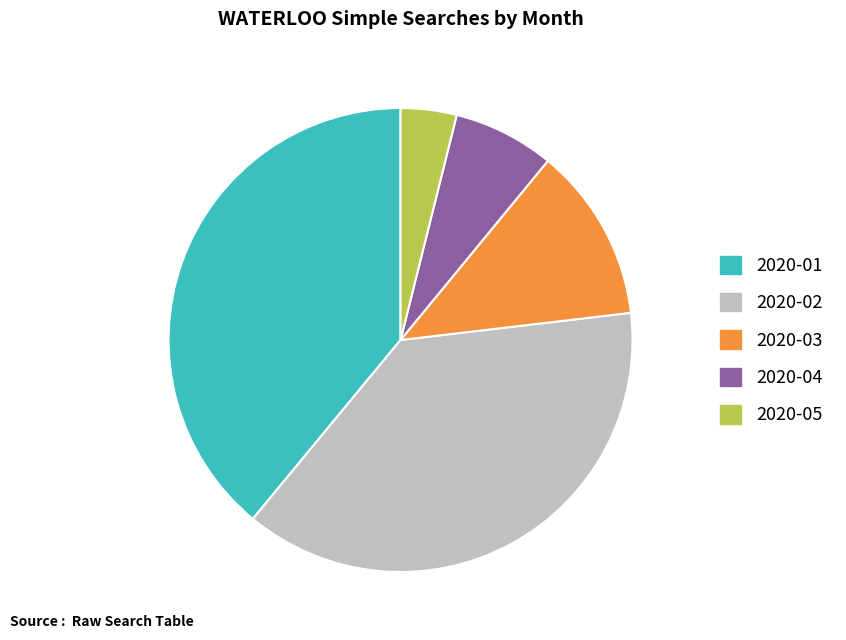

What is the smallest slice in the pie chart?

2020-05